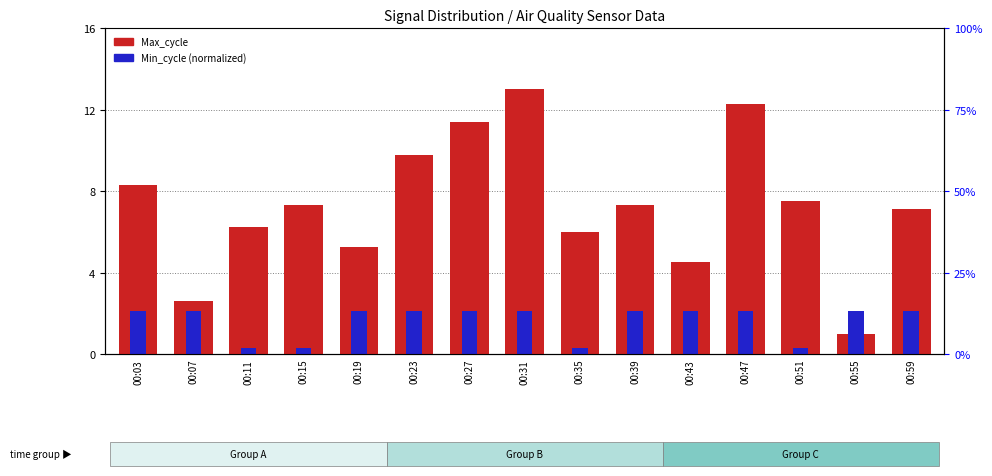

What is the value of the Max_cycle bar at the 4th from the left?

7.3